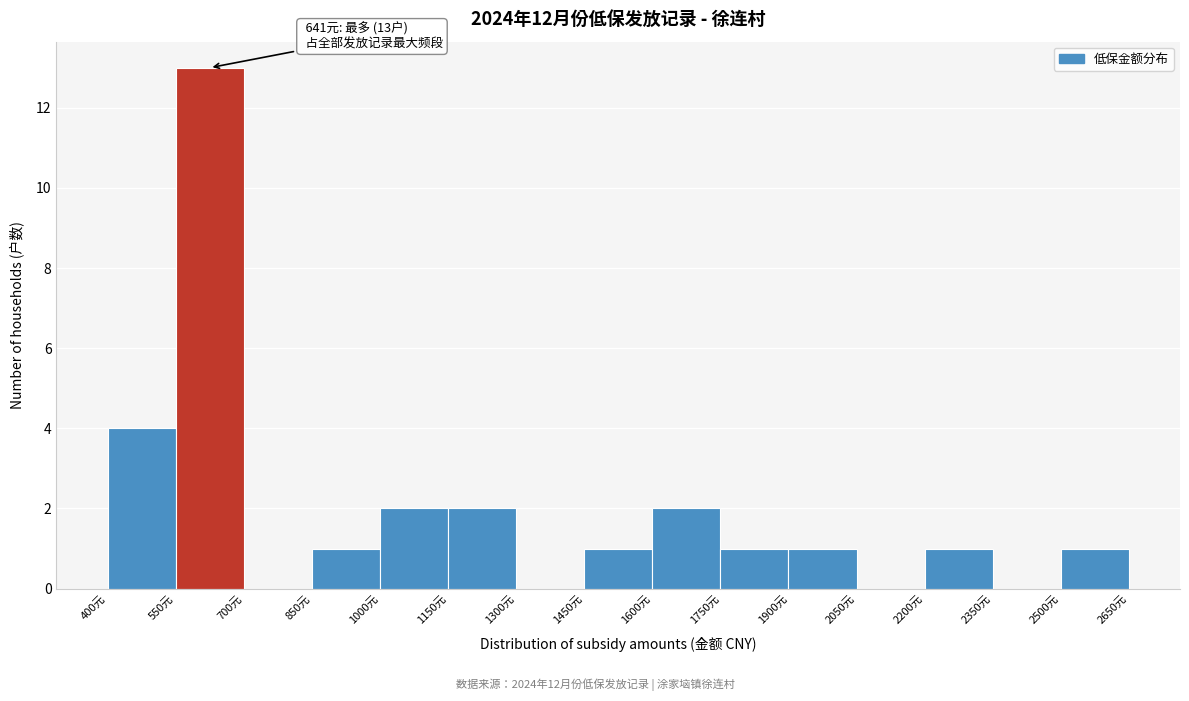

Which range on the x-axis has the tallest bar?

550 to 700